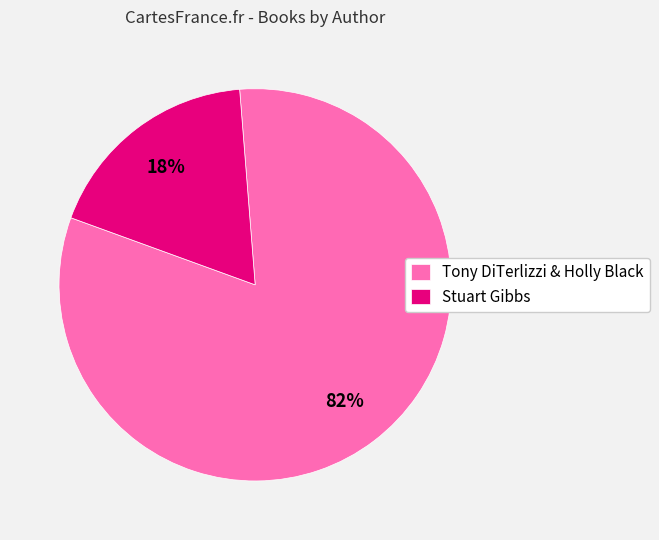

Which category has the biggest portion of the pie?

Tony DiTerlizzi & Holly Black